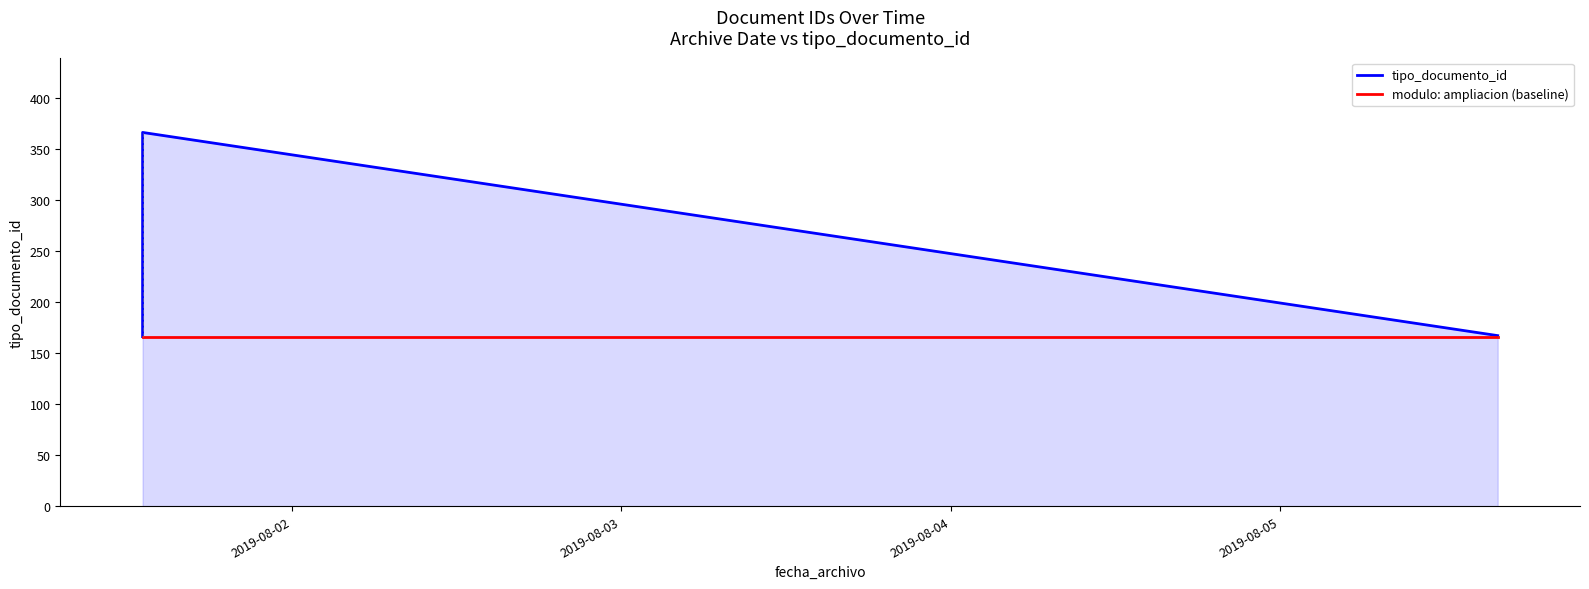

Rank the series by their average value, from highest to lowest.

tipo_documento_id, modulo: ampliacion (baseline)